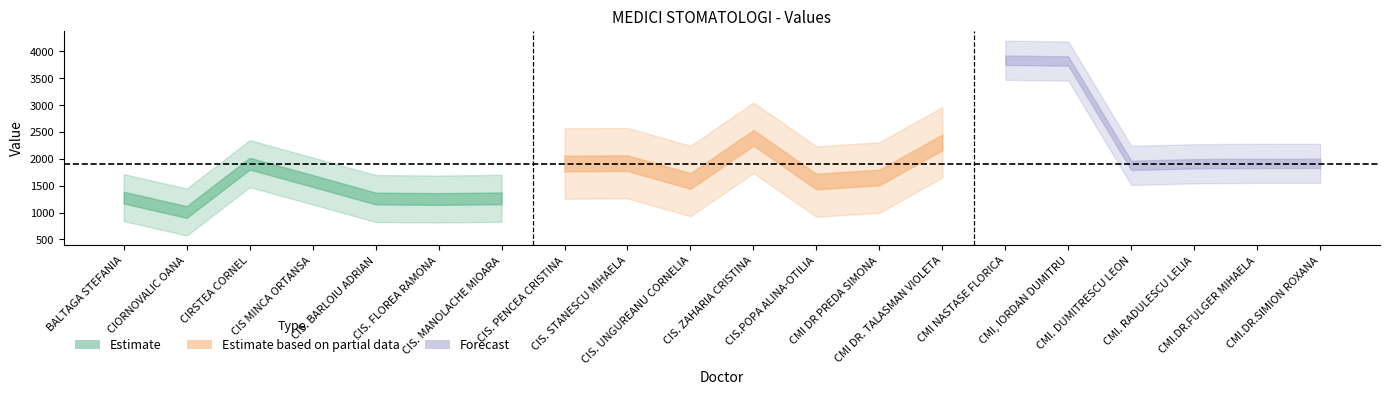

What position from the right is CMI DR PREDA SIMONA?

8